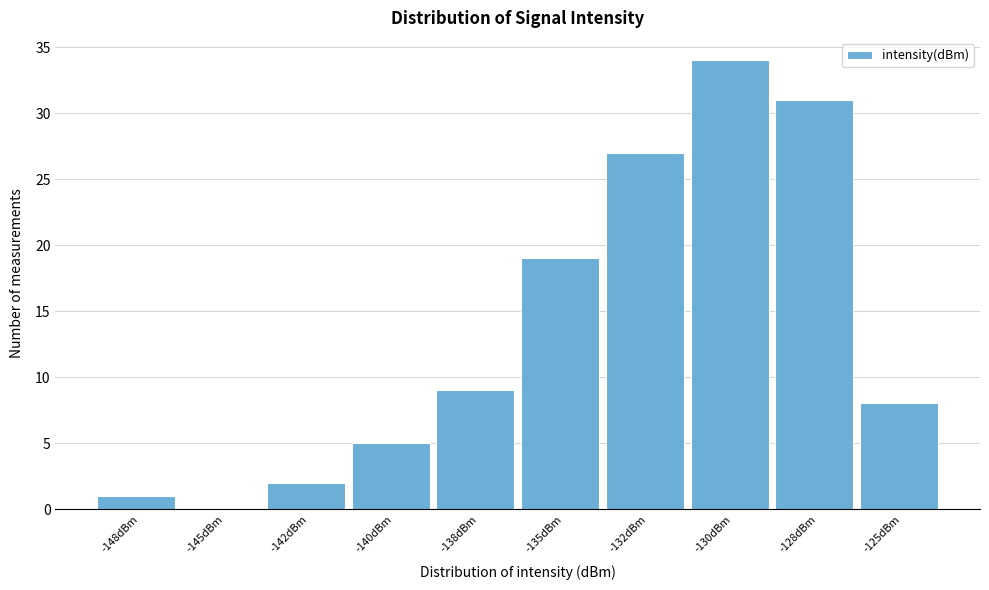

Reading left to right, extract all data points from this chart.

-148dBm=1	-145dBm=0	-142dBm=2	-140dBm=5	-138dBm=9	-135dBm=19	-132dBm=27	-130dBm=34	-128dBm=31	-125dBm=8